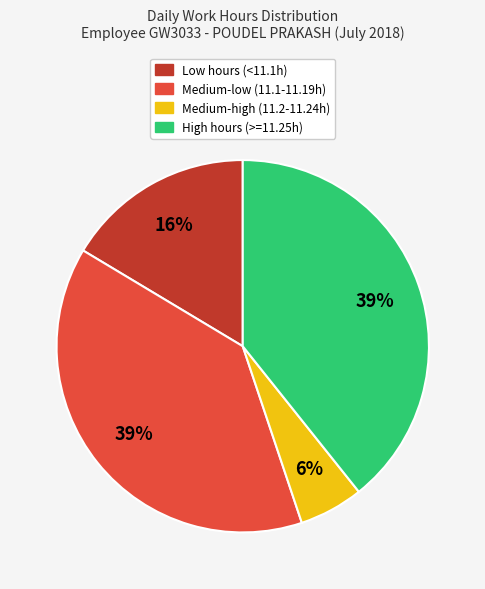

Count the number of slices in the pie.

4